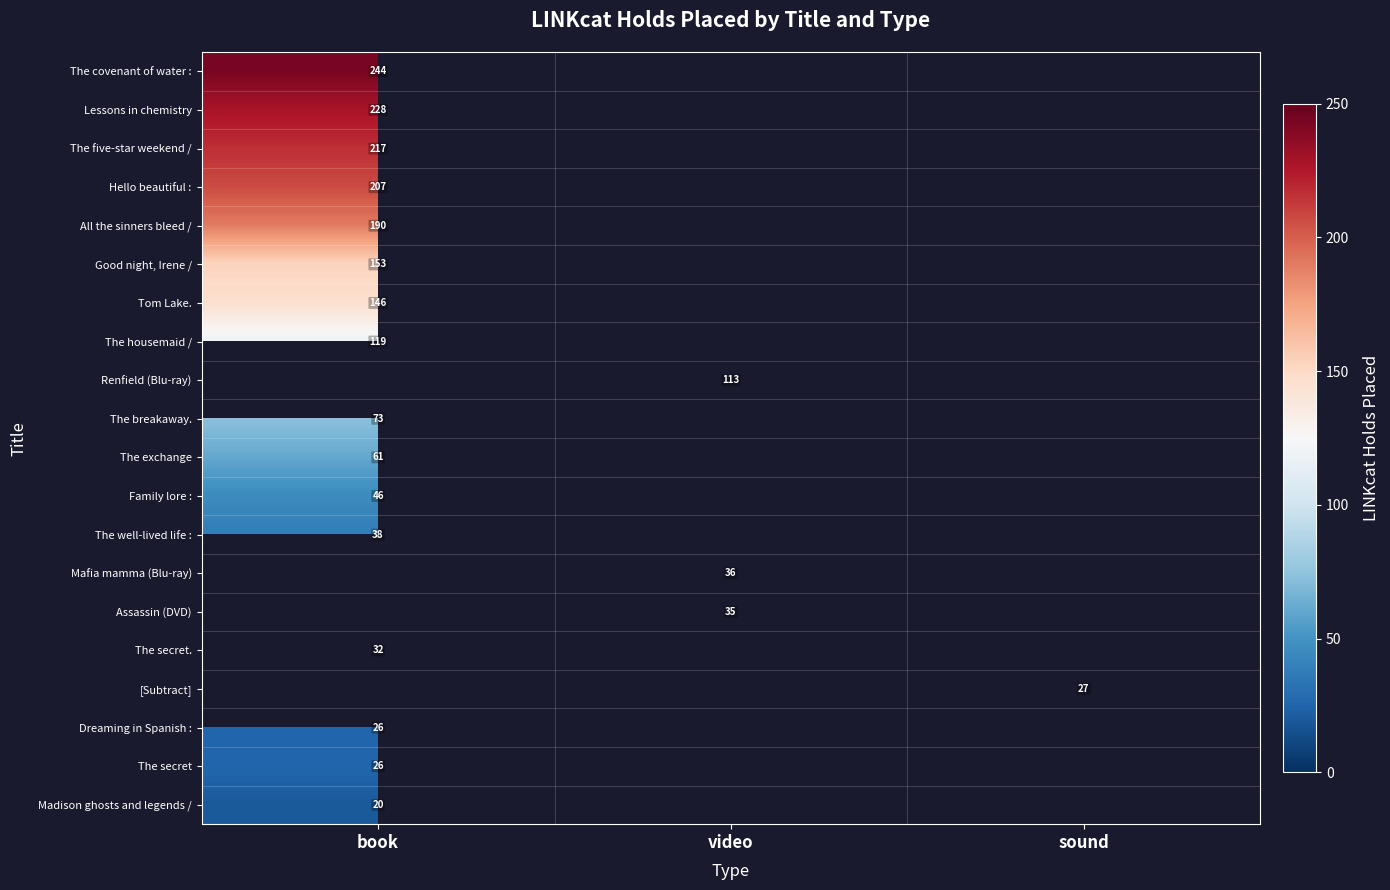

The value of Good night, Irene / at book is 250. True or false?

False